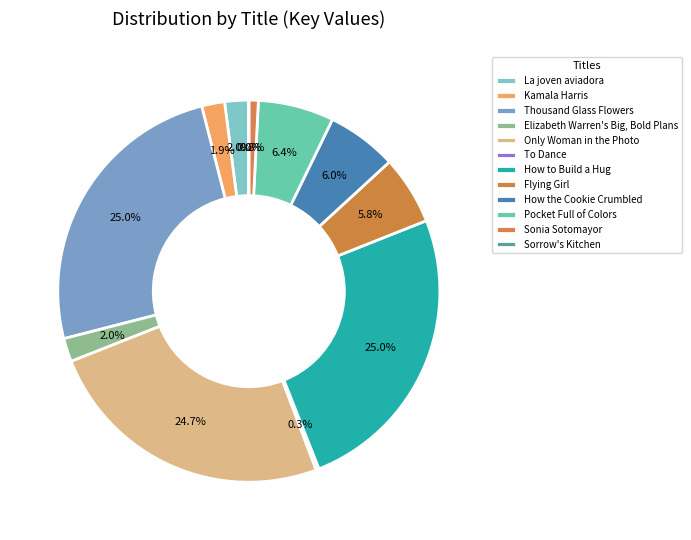

Is the sum of Thousand Glass Flowers and Elizabeth Warren's Big, Bold Plans greater than half?

No